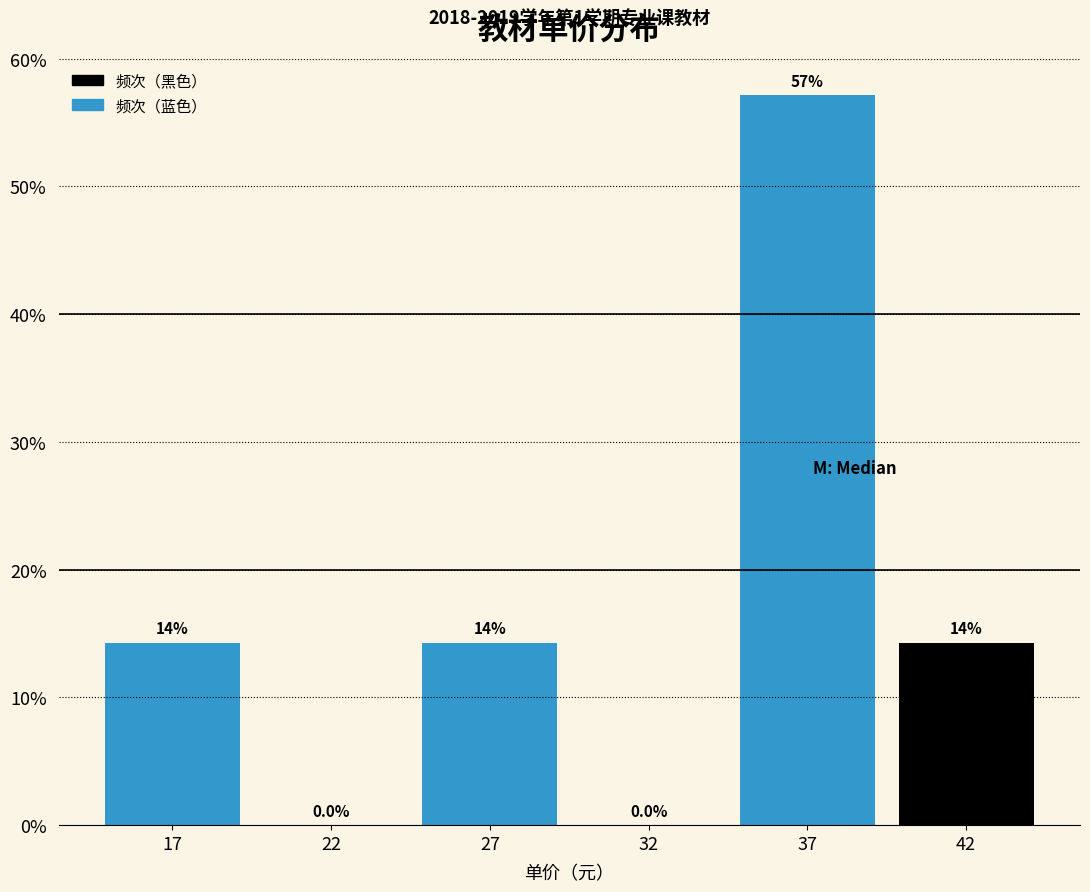

Are the bars horizontal?

No